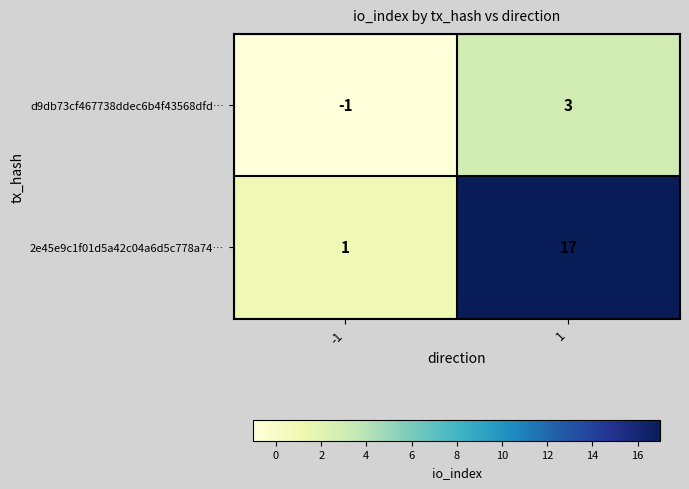

Is it true that d9db73cf467738ddec6b4f43568dfd… equals 1 at 1?

False